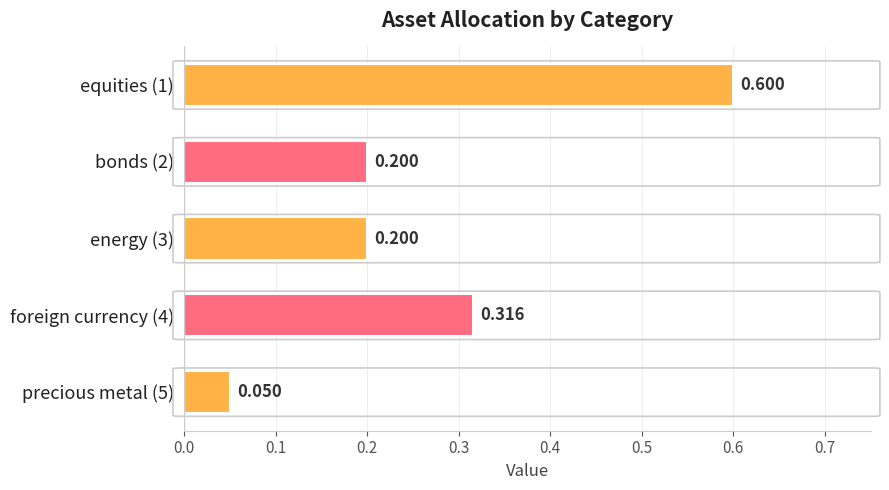

What is the sum of all values?

1.4